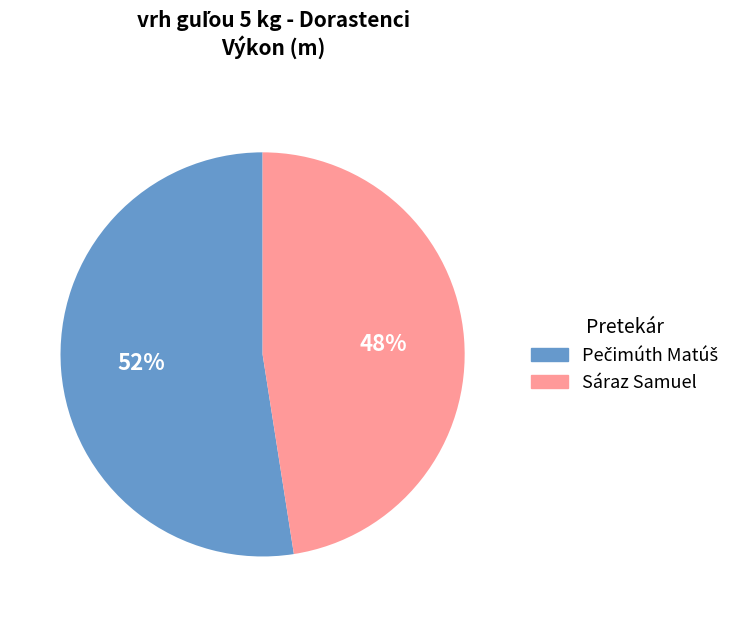

Which category has the smallest portion of the pie?

Sáraz Samuel